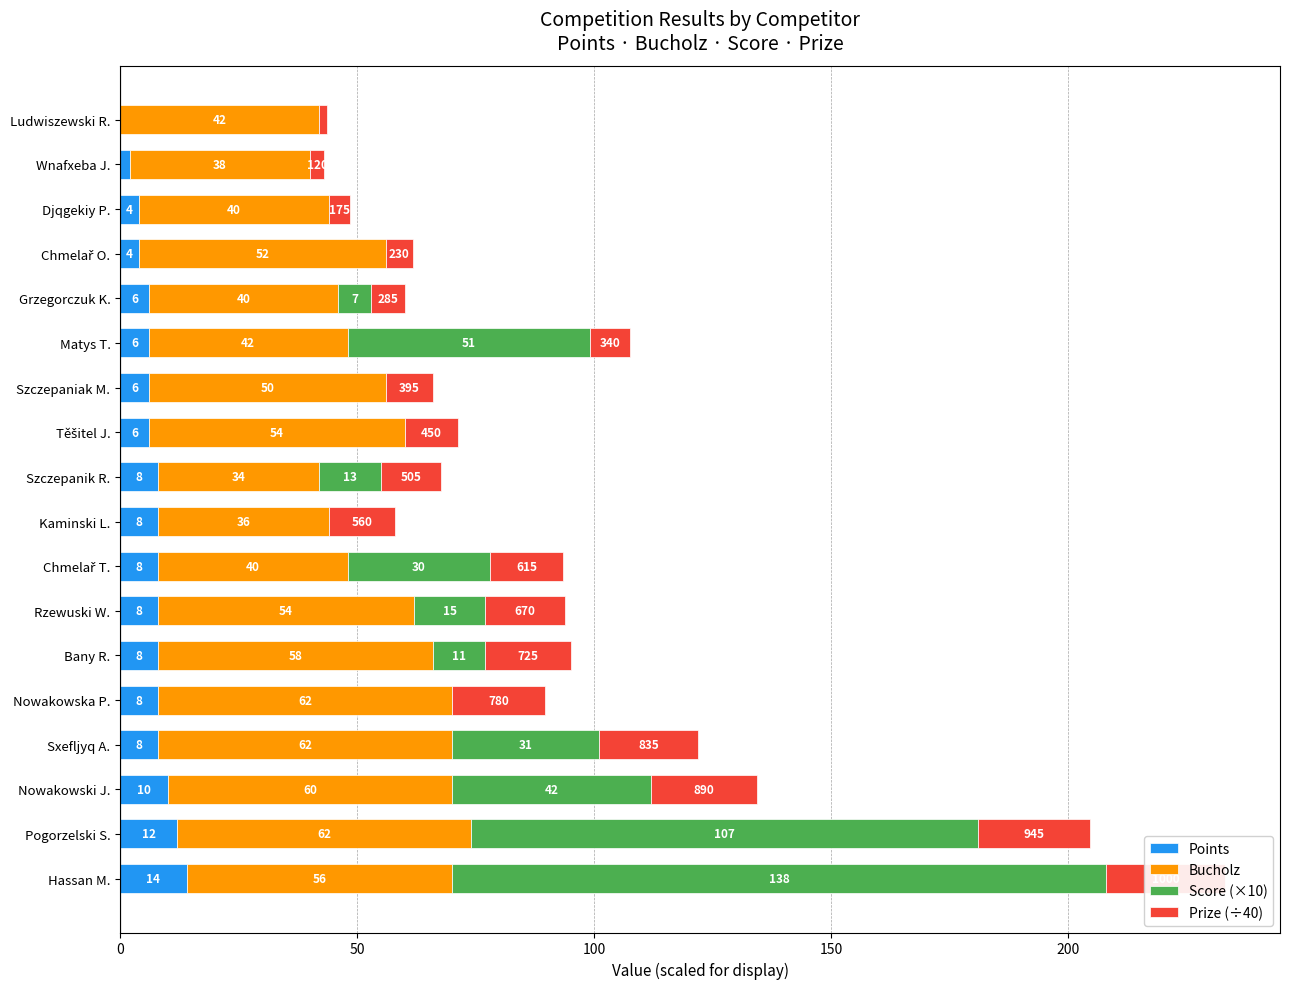

How many bars are there in each group?

4